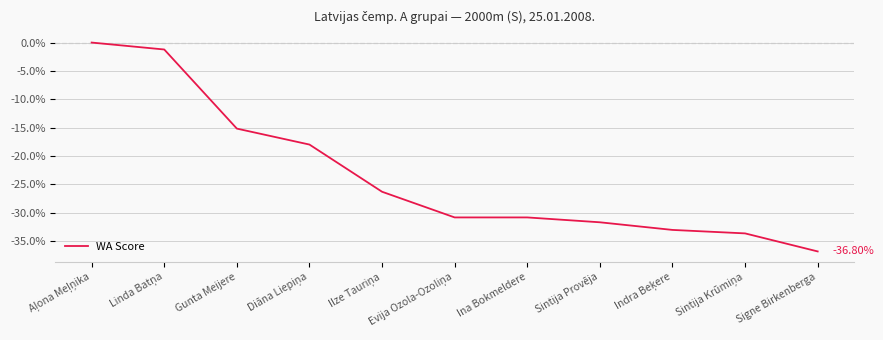

Which has a higher value, Sintija Provēja or Gunta Meijere?

Gunta Meijere